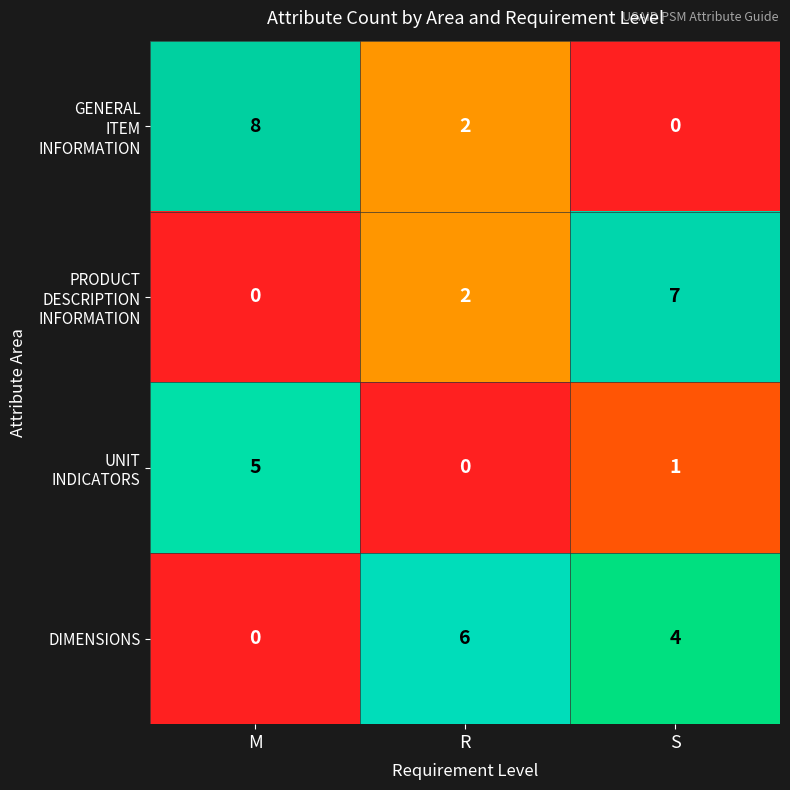

How many values in DIMENSIONS are above zero?

2